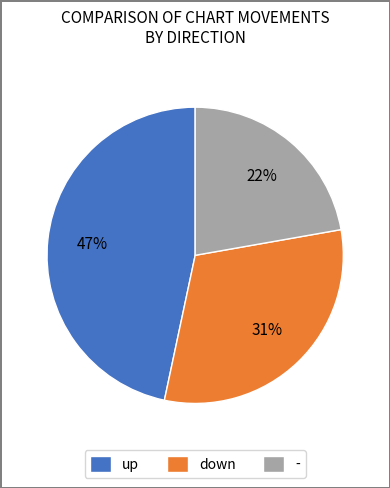

To the nearest percent, what is the combined percentage of down and up?

78%